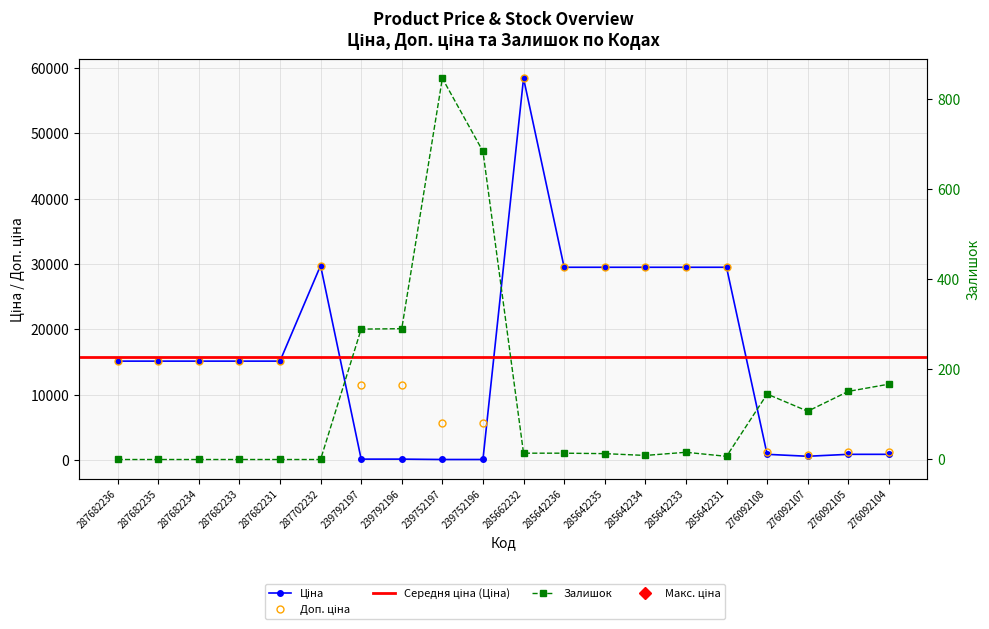

In Залишок, how many points are lower than both neighbors (excluding endpoints)?

3